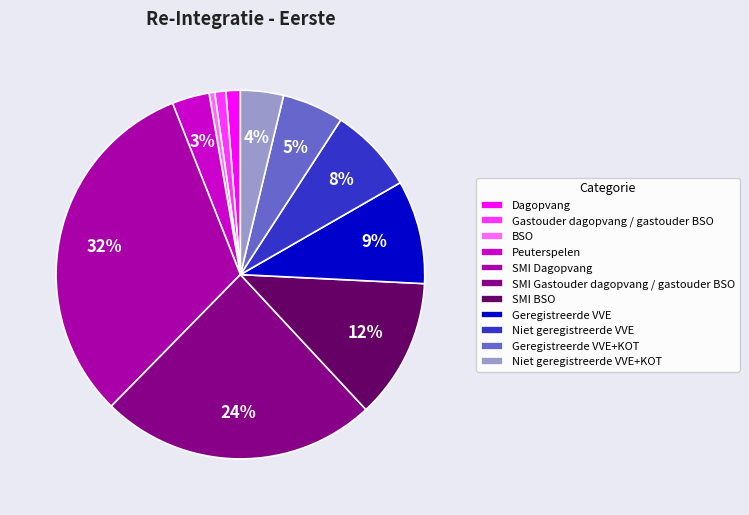

Which category has the biggest portion of the pie?

SMI Dagopvang